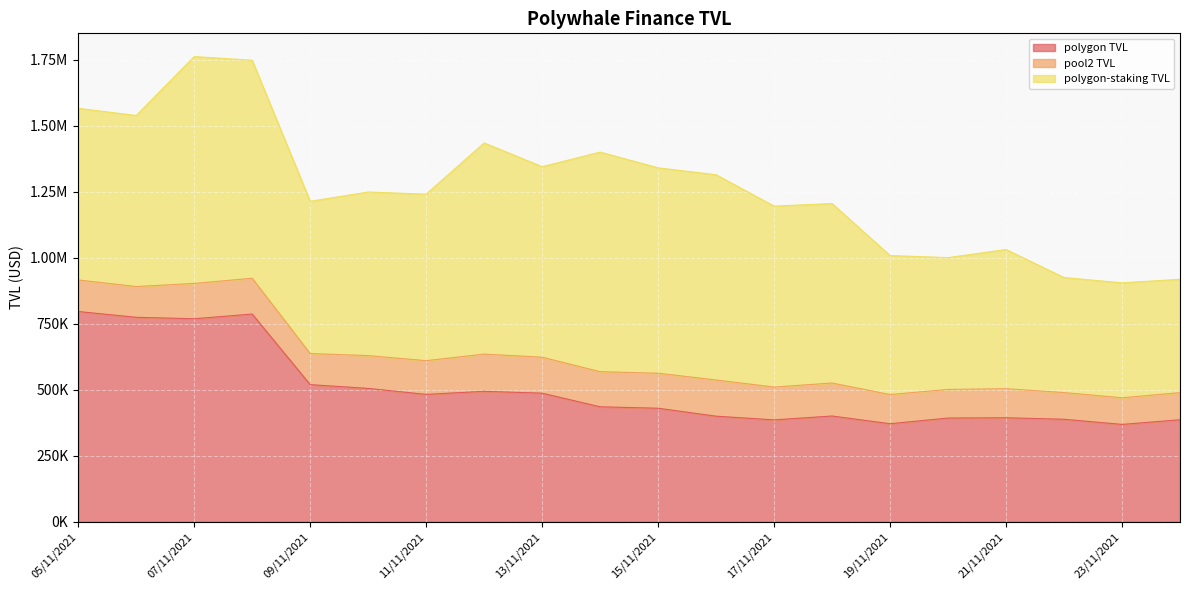

Which series changed the most between 21/11/2021 and 22/11/2021?

polygon-staking TVL